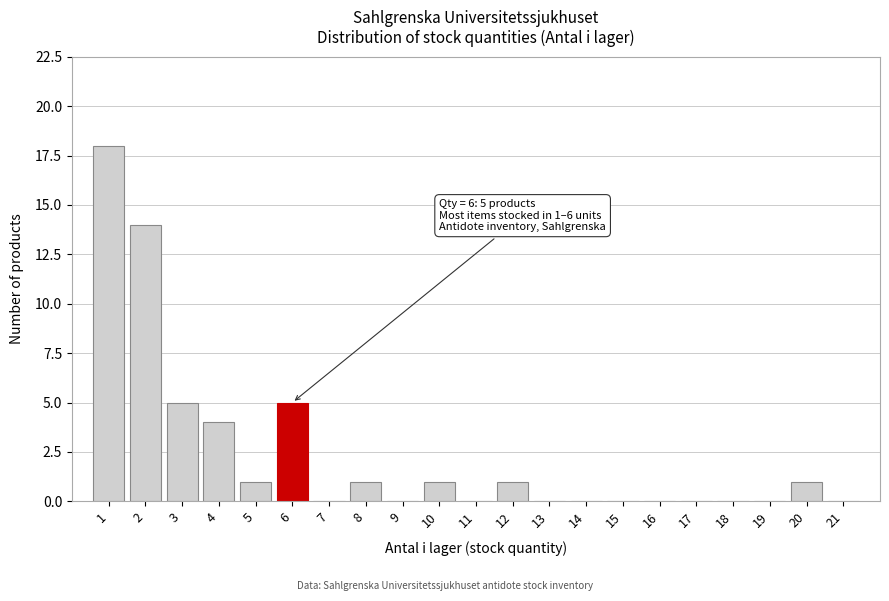

Over which range of the x-axis is the bar tallest?

0.5 to 1.5